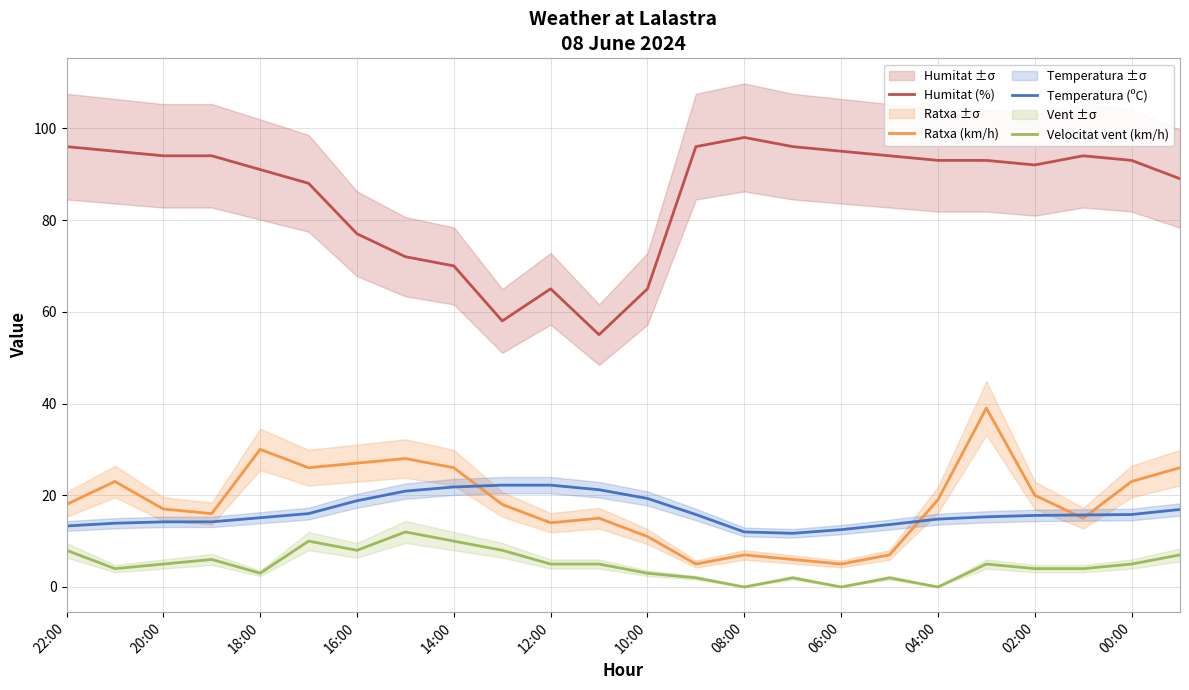

Is it true that Humitat (%) equals 94.0 at 20:00?

True